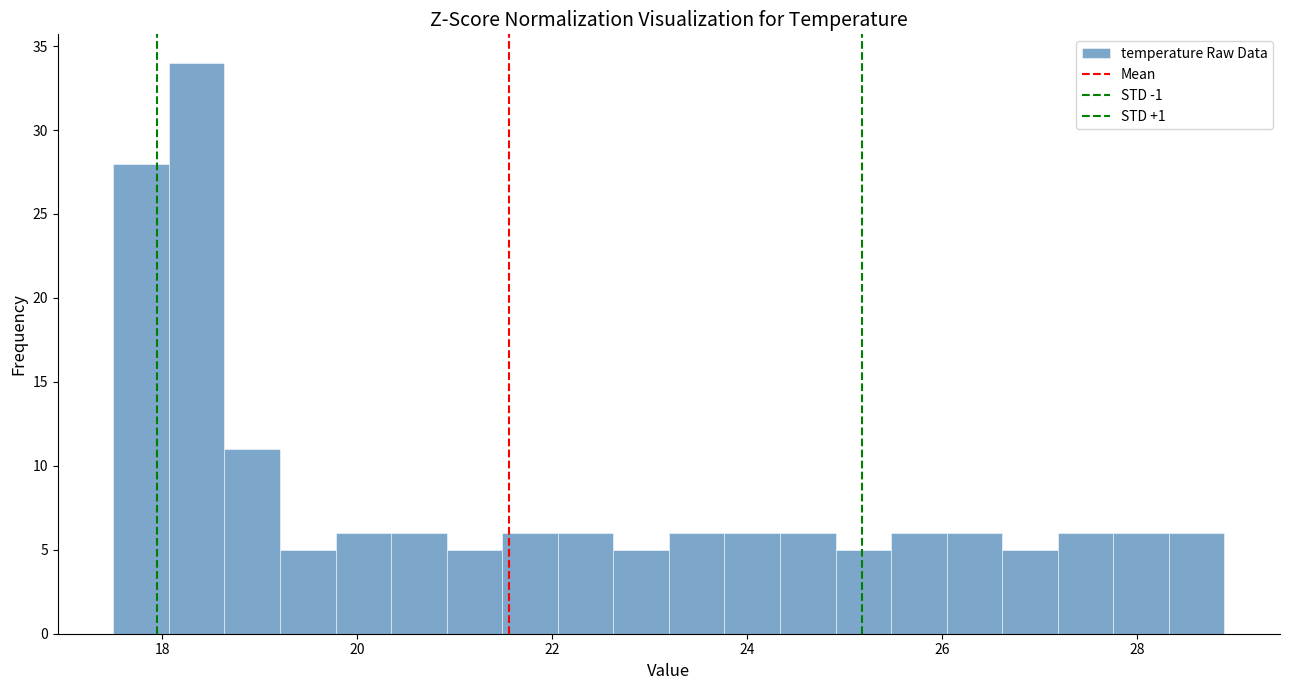

Read against the x-axis, roughly where is the centre of the tallest bar?

18.4